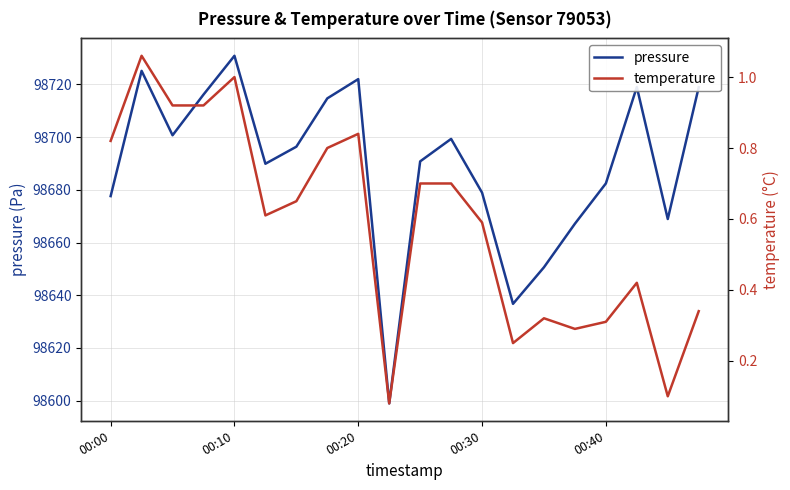

What is the minimum value for pressure?

98599.0